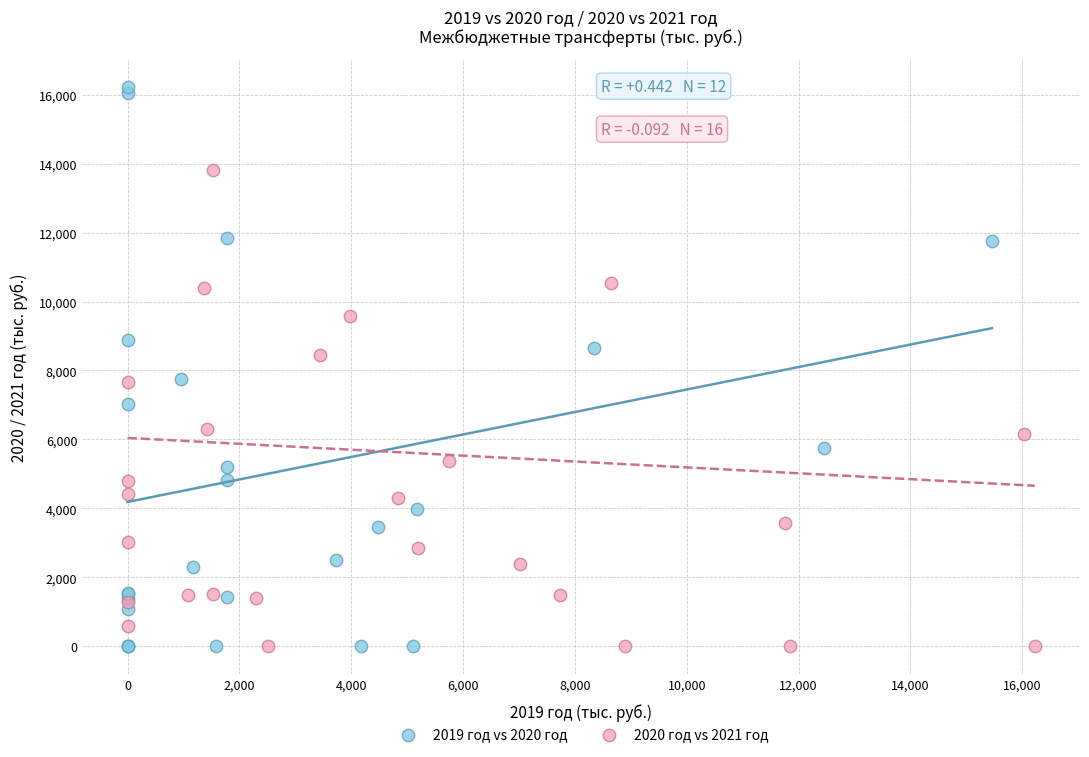

Which series reaches the maximum Y coordinate?

2019 год vs 2020 год